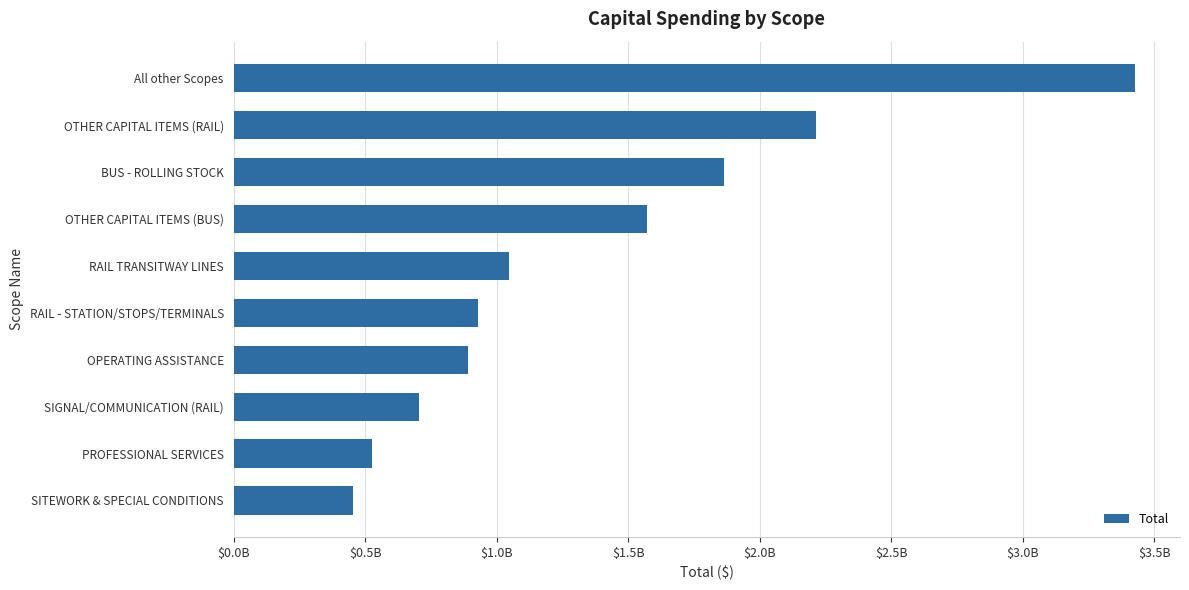

Does the chart contain any negative values?

No